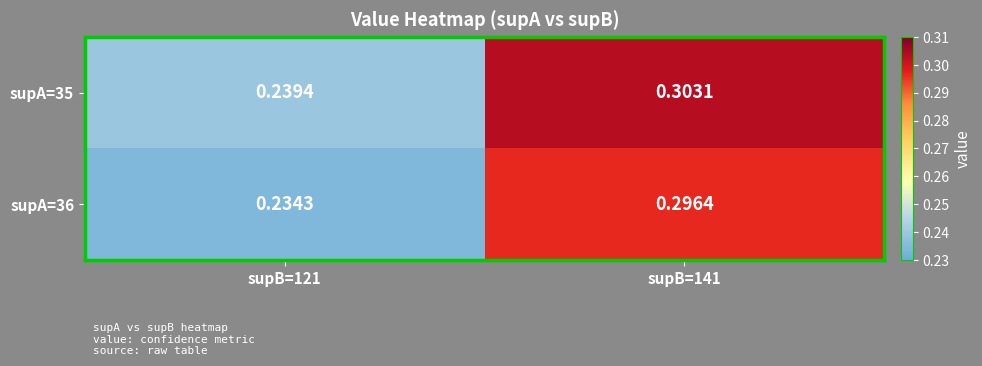

Is the value of supA=36 at supB=141 greater than the value of supA=35 at supB=141?

No